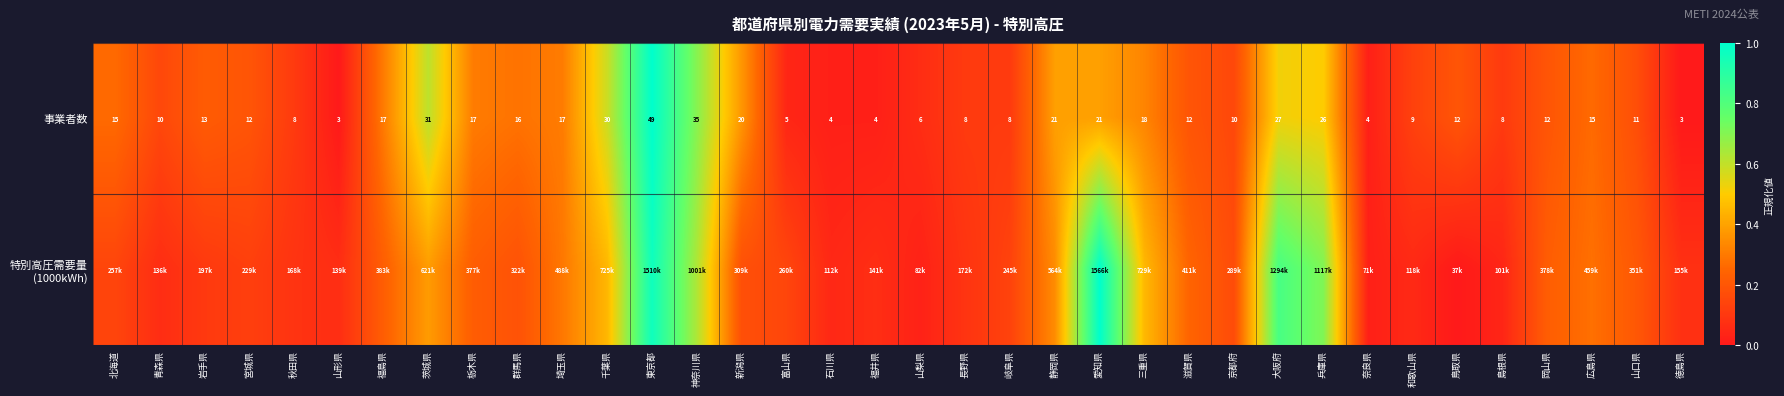

At which label is 事業者数 closest to 26?

兵庫県